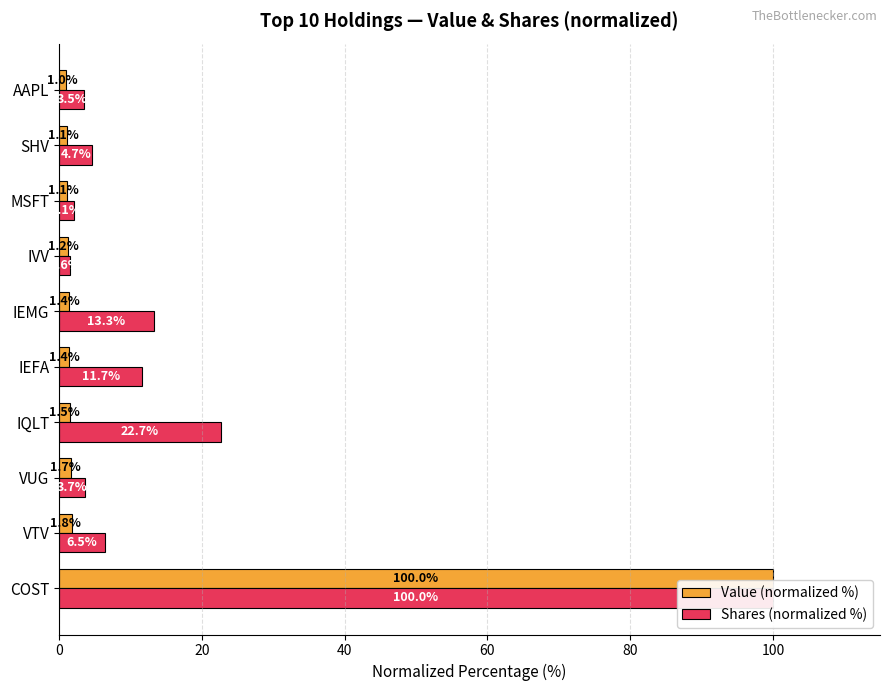

Which series has the largest total across all categories?

Shares (normalized %)